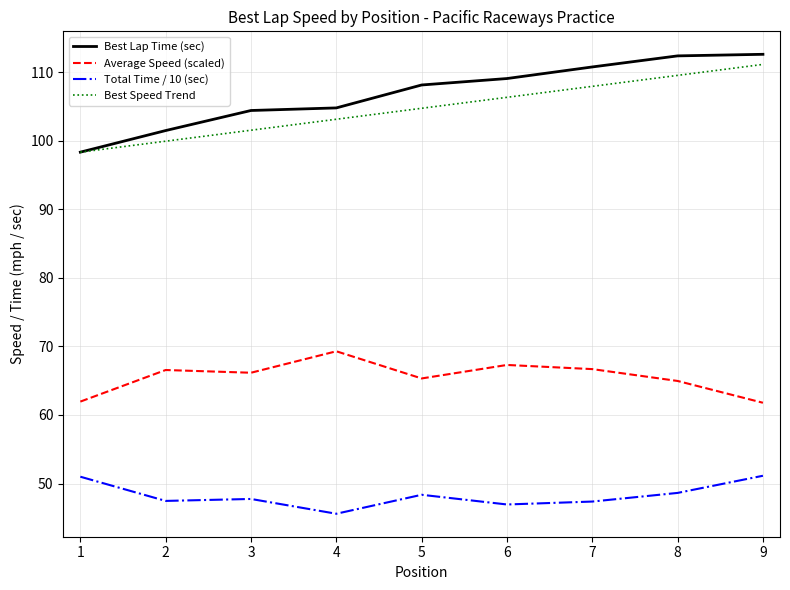

What is the difference between the second highest and minimum values in the Best Lap Time (sec) series?

14.0